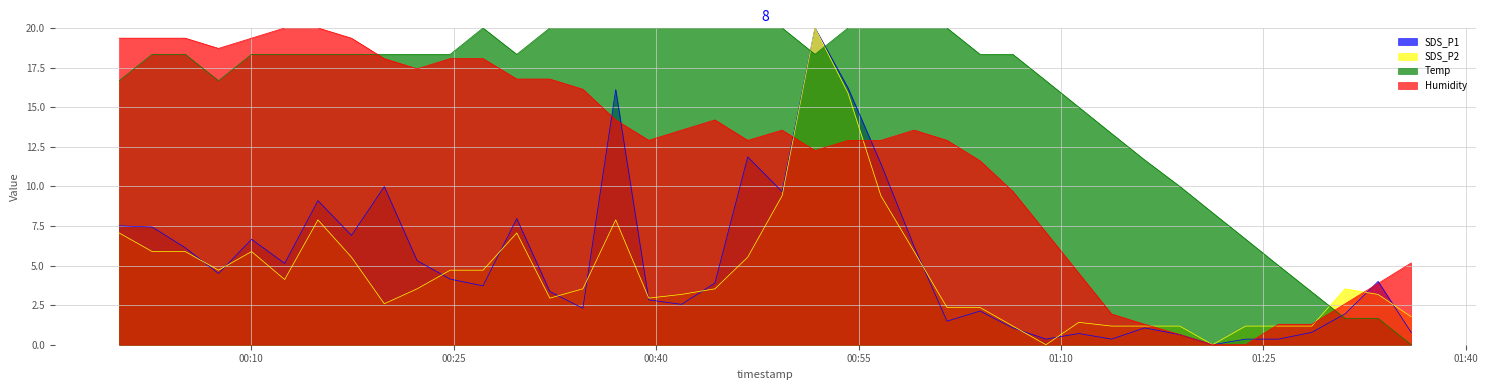

Which series has the widest spread of values?

SDS_P1